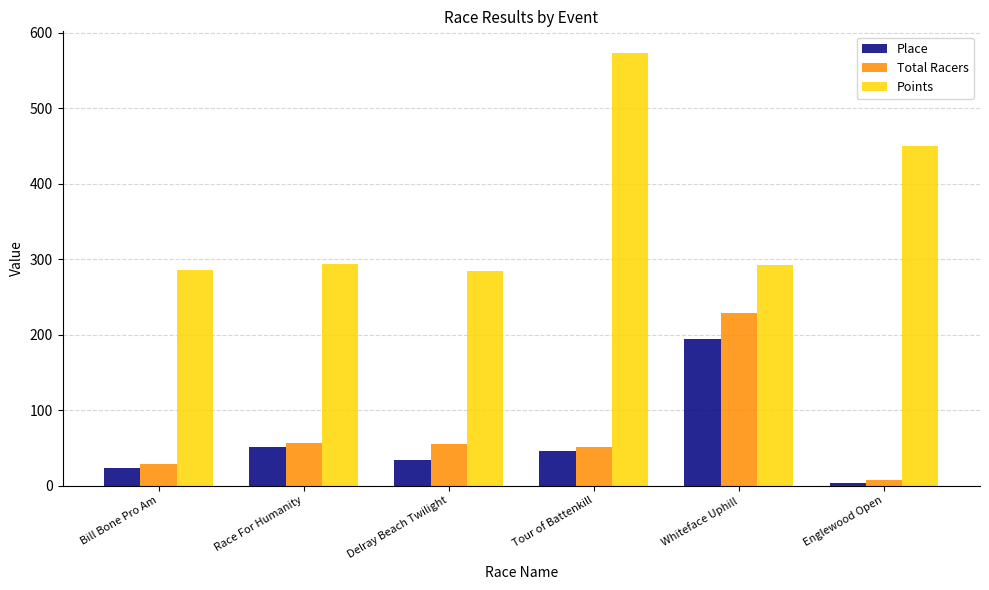

How many groups of bars are there?

6